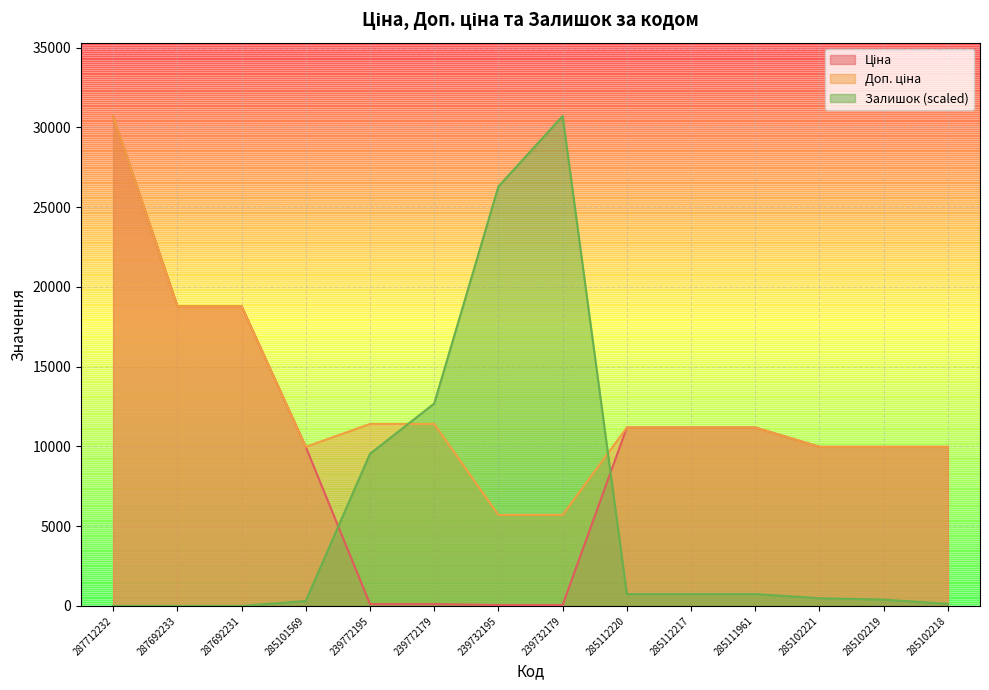

What is the label of the 3rd point from the left?

287692231